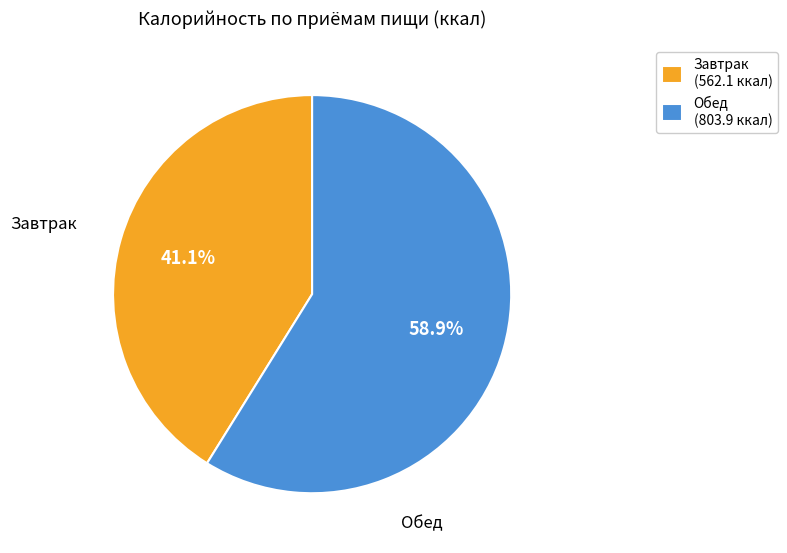

To the nearest percent, what is the average slice percentage?

50%